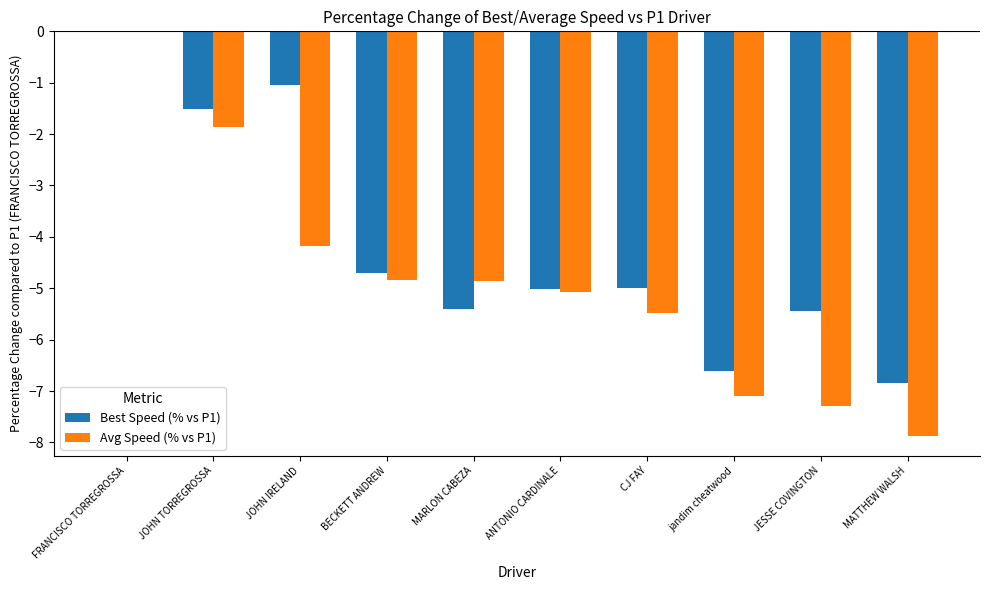

Are the bars grouped side by side (vs. stacked)?

Yes